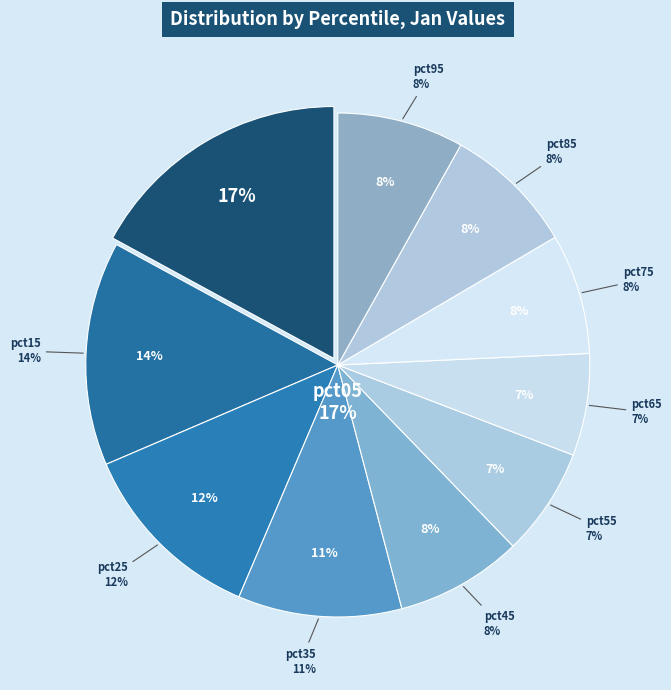

The pct85 slice represents 21% of the pie. True or false?

False